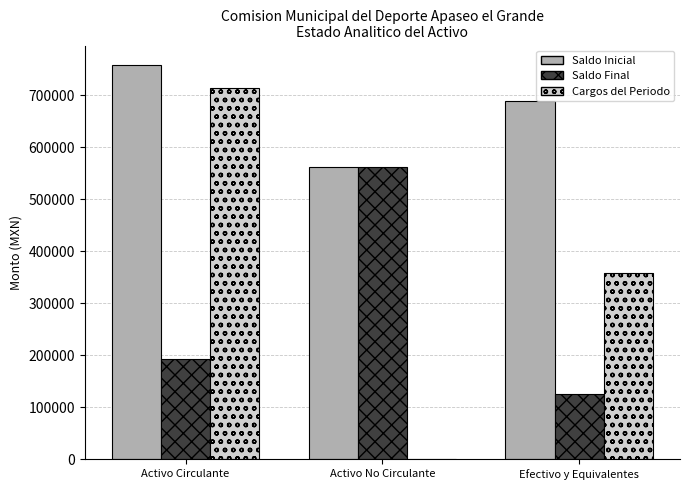

The Cargos del Periodo series shows 480098.0 at Activo Circulante. True or false?

False